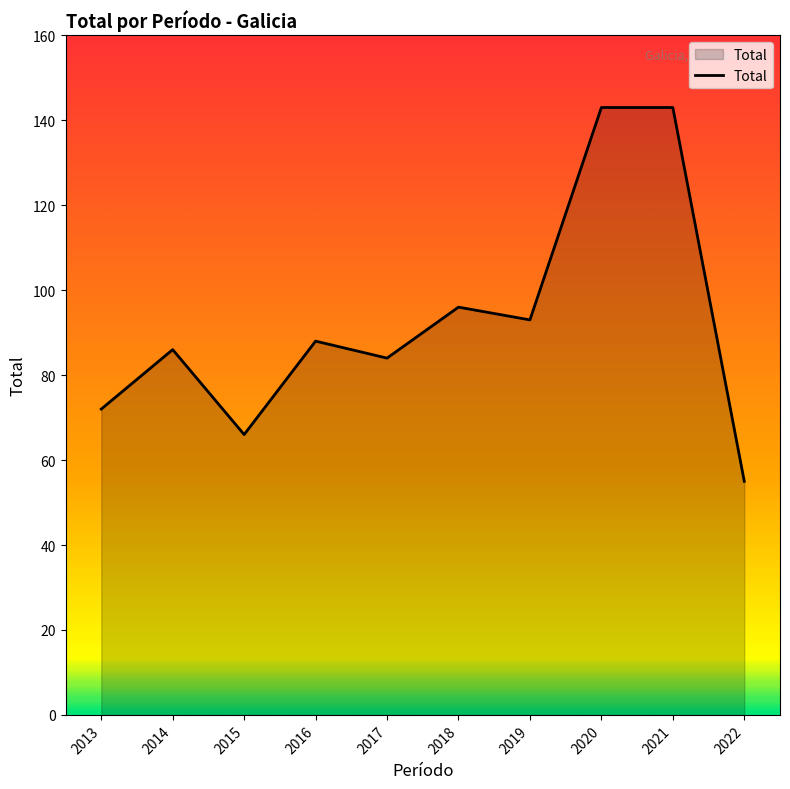

Reading left to right, list all the values displayed in this chart.

2013=72	2014=86	2015=66	2016=88	2017=84	2018=96	2019=93	2020=143	2021=143	2022=55